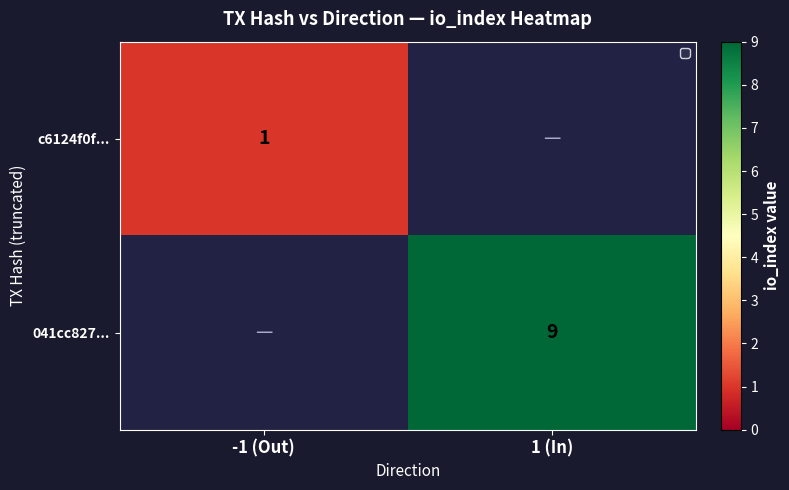

The value of c6124f0f... at -1 (Out) is 1. True or false?

True